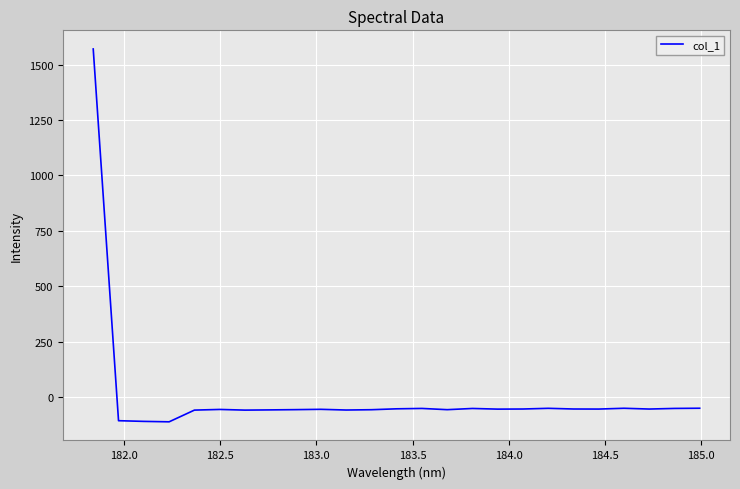

What is the greatest value displayed?

1570.5